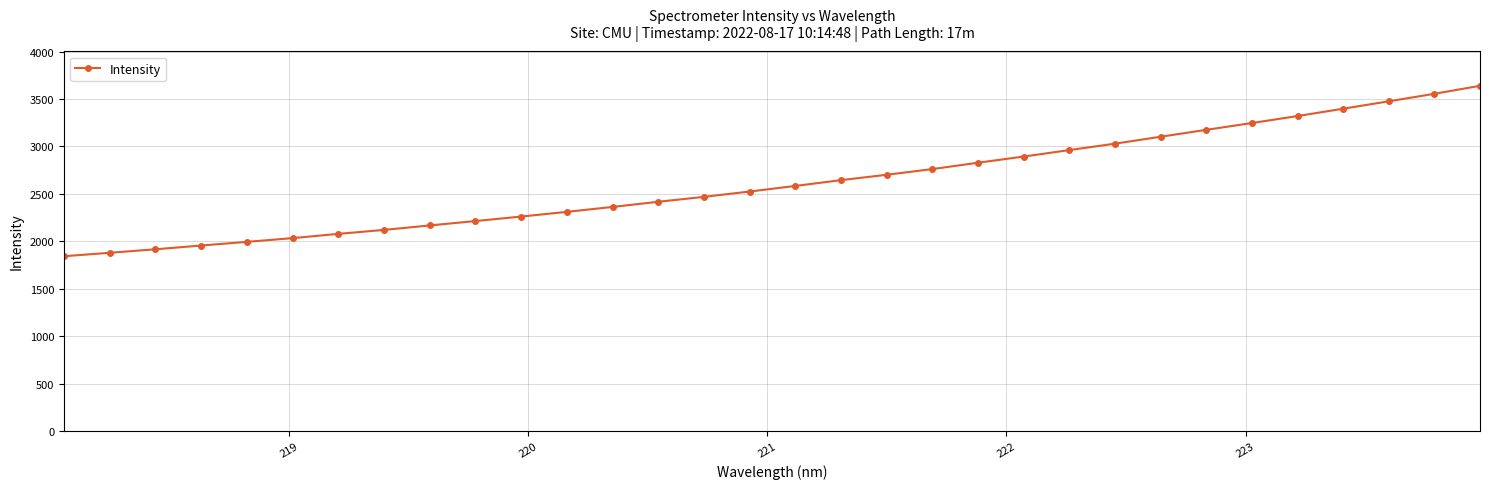

What is the value of the 29th point from the left?

3398.0